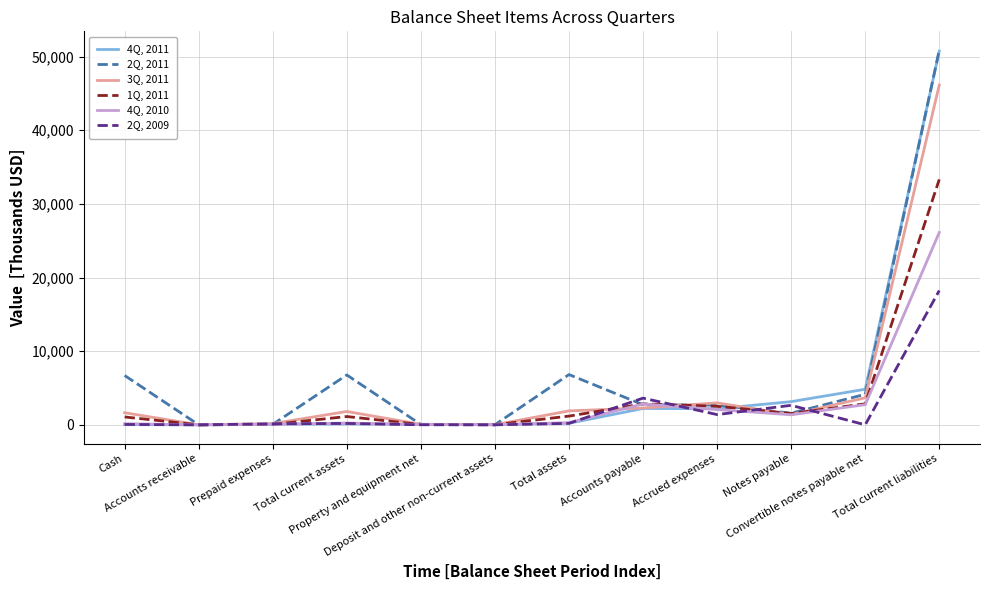

What is the greatest value displayed?

50893